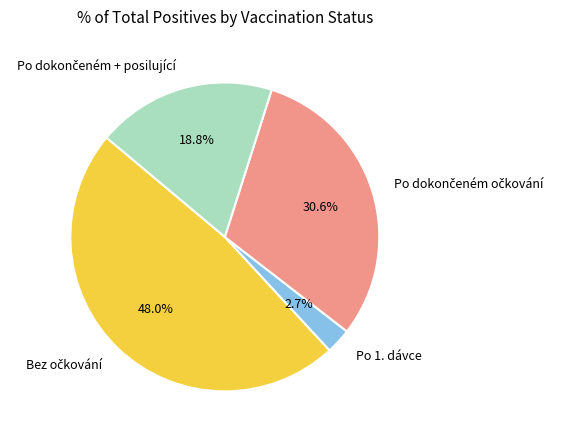

Which slice is the smallest?

Po 1. dávce